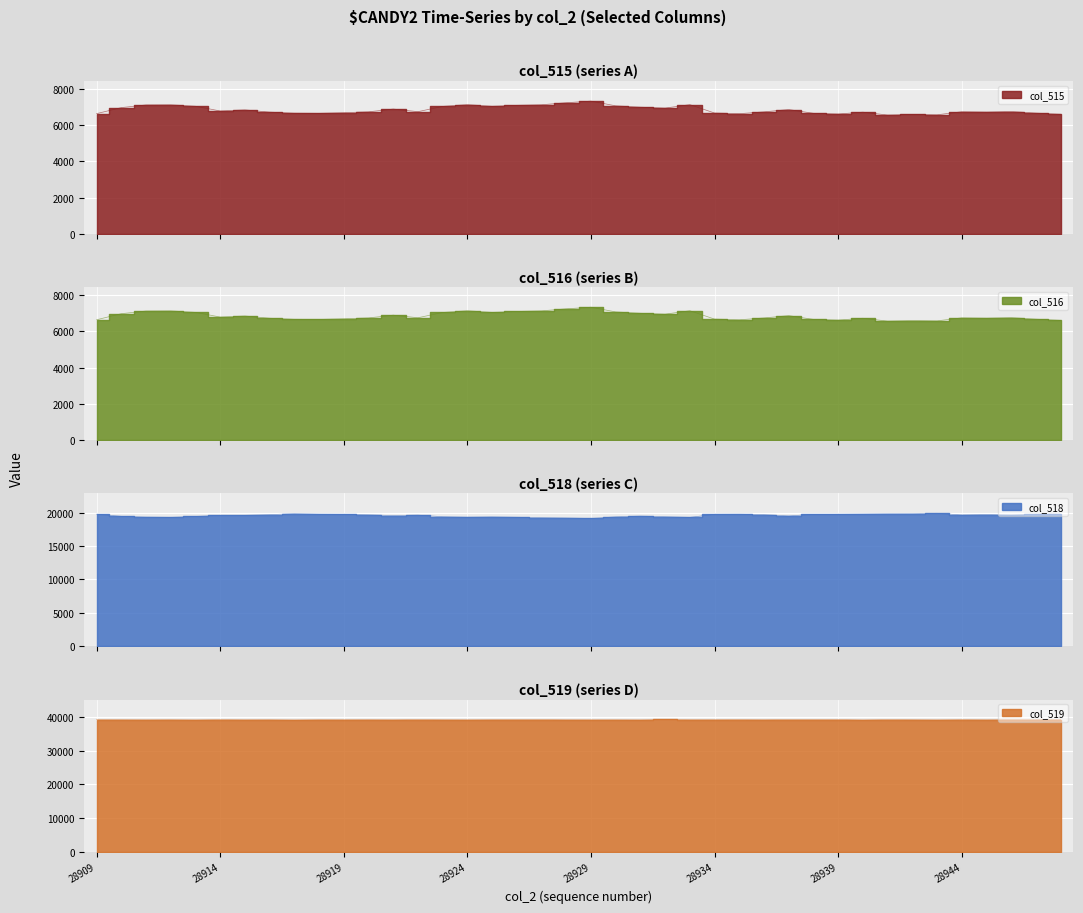

Which series changed the most between 28909 and 28913?

col_515